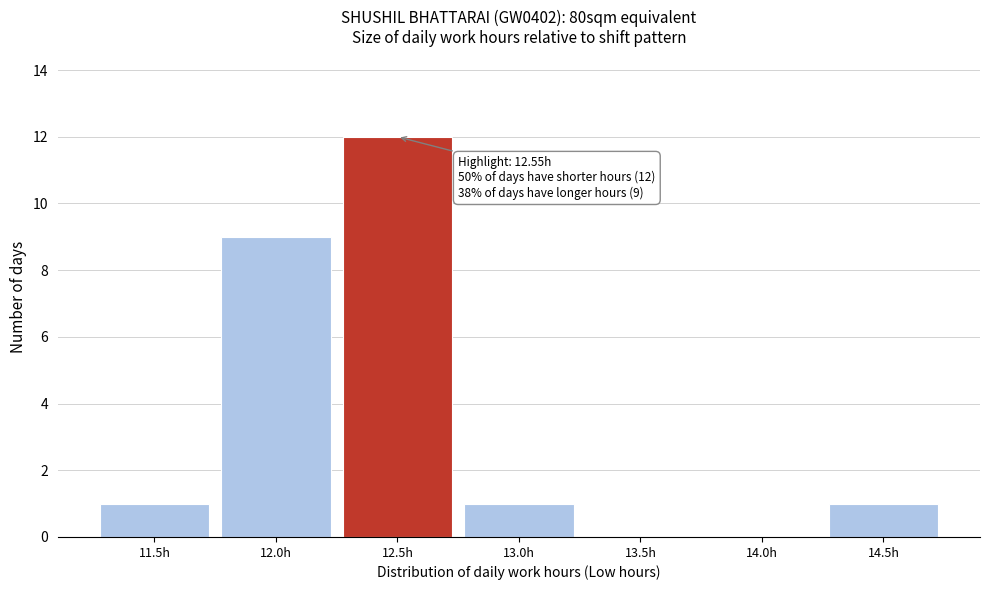

Reading left to right, what are all the values shown in this chart?

11.5h=1	12.0h=9	12.5h=12	13.0h=1	13.5h=0	14.0h=0	14.5h=1